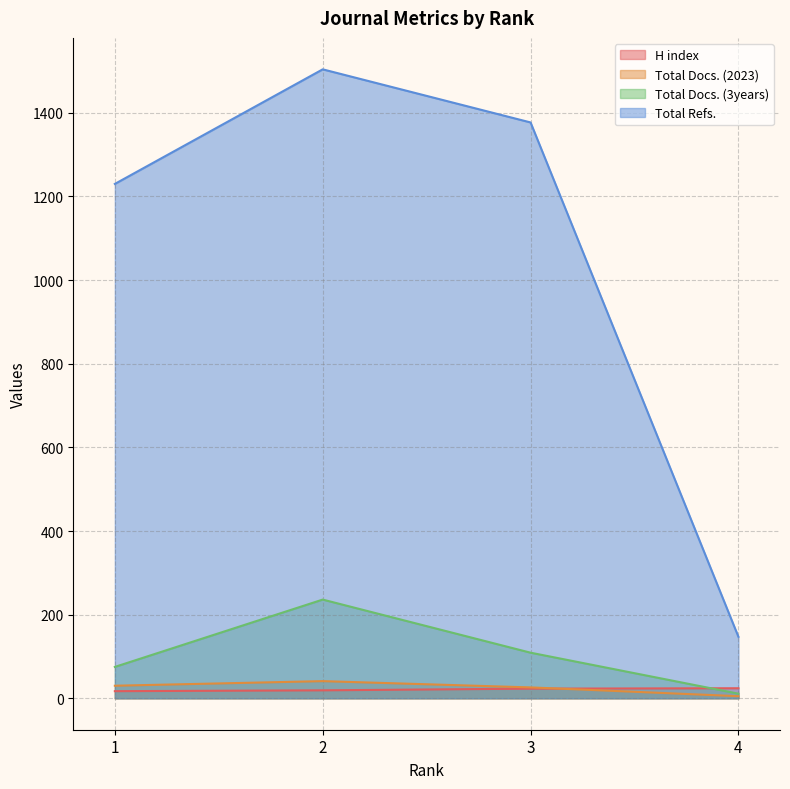

At which category is the sum across all series the highest?

2